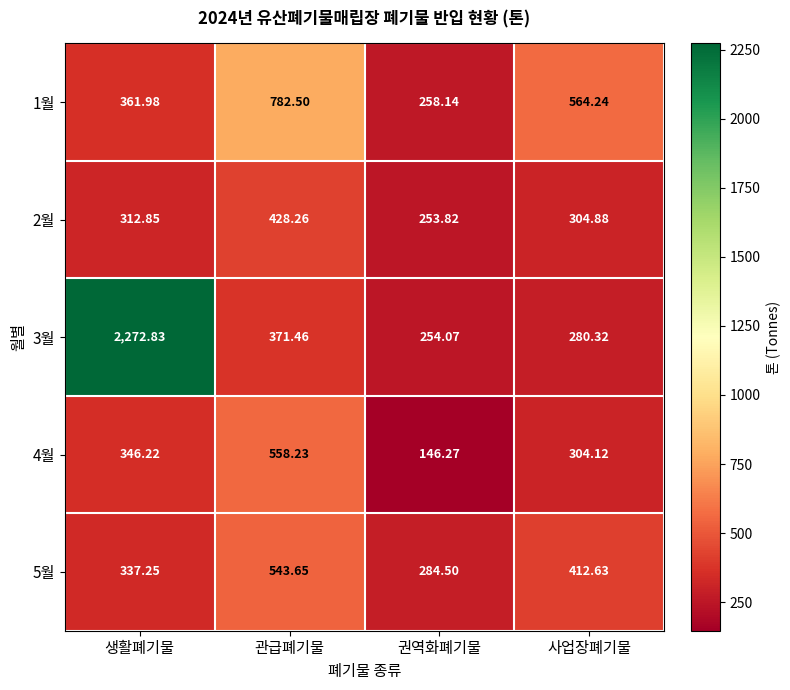

What is the total value across all series at 생활폐기물?

3631.1